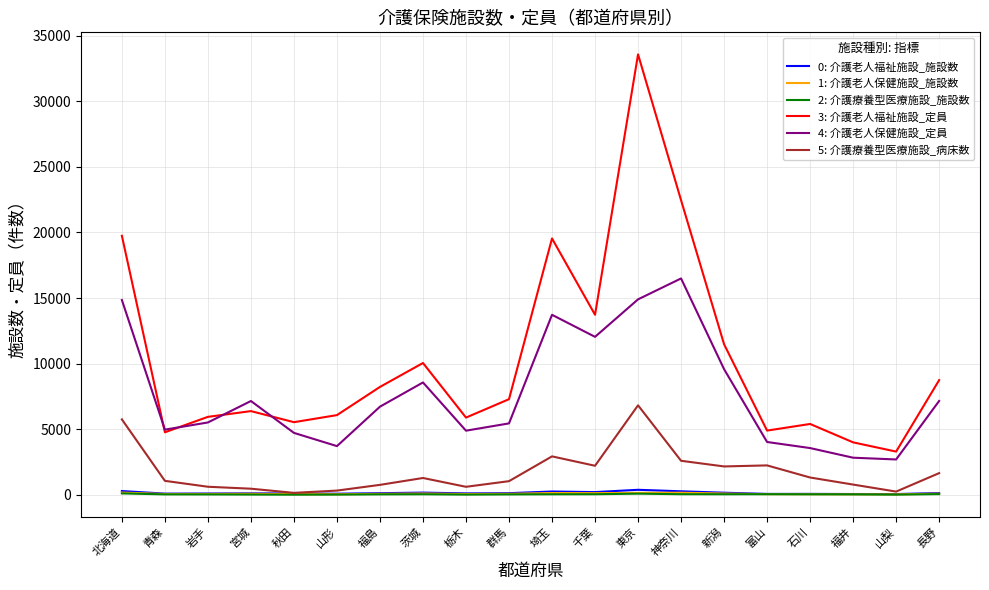

True or false: 1: 介護老人保健施設_施設数 and 4: 介護老人保健施設_定員 intersect in this chart.

False